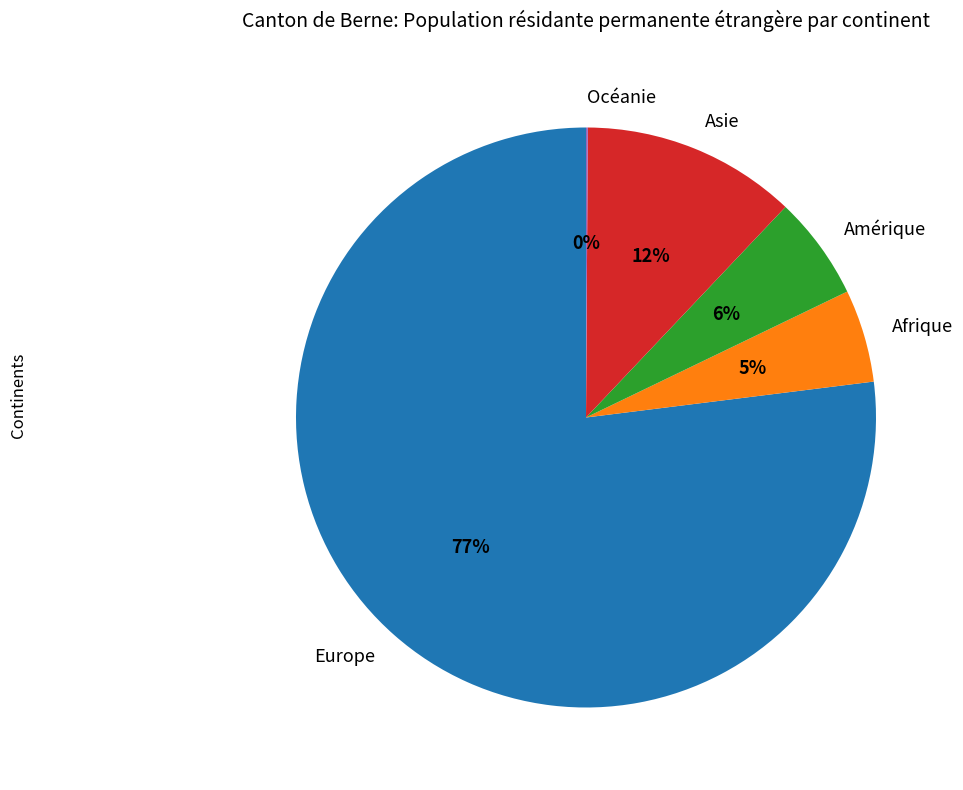

To the nearest percent, what is the average slice percentage?

20%